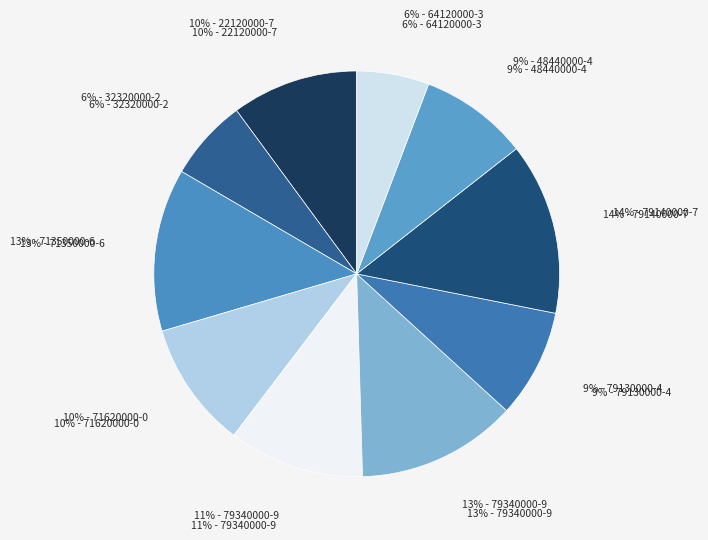

Which has a higher value, без використання електронної системи (вересень, 64120000-3) or без використання електронної системи (березень, 32320000-2)?

без використання електронної системи (березень, 32320000-2)